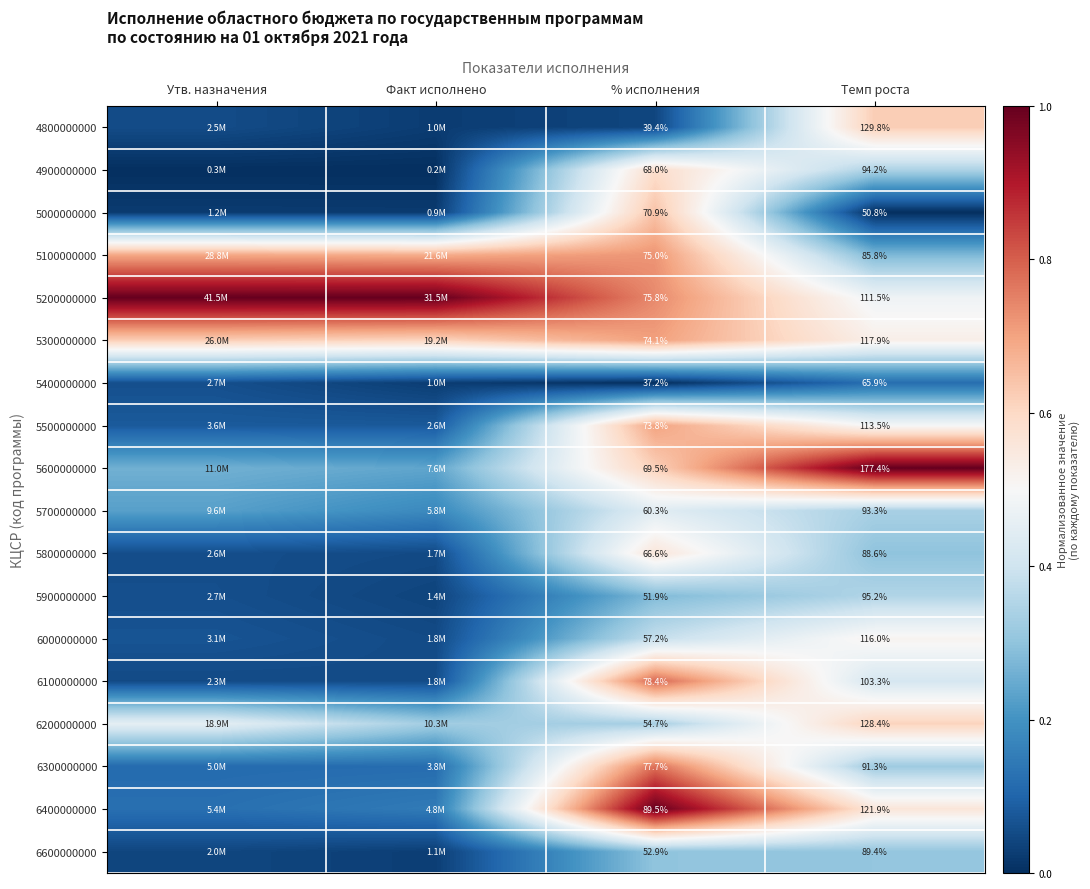

Is the value of 5400000000 at Темп роста greater than the value of 5300000000 at Темп роста?

No